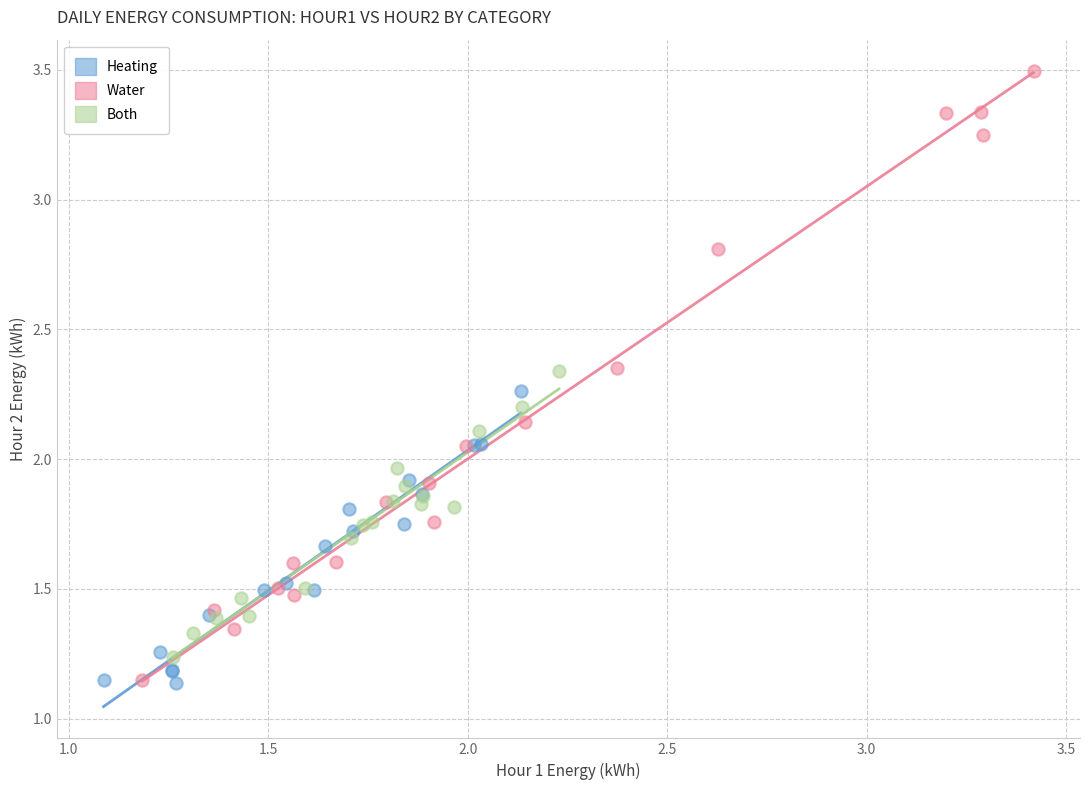

Which series has the largest Y range (max minus min)?

Water